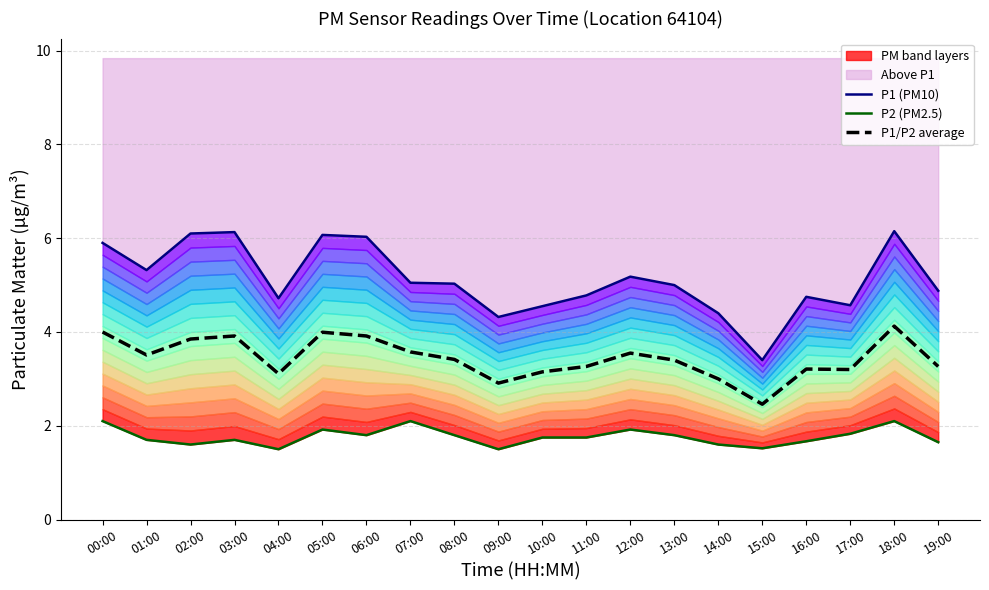

Reading right to left, transcribe all the data shown in this chart.

P1 (PM10): 4.9	6.2	4.6	4.8	3.4	4.4	5.0	5.2	4.8	4.5	4.3	5.0	5.0	6.0	6.1	4.7	6.1	6.1	5.3	5.9
P2 (PM2.5): 1.6	2.1	1.8	1.7	1.5	1.6	1.8	1.9	1.8	1.8	1.5	1.8	2.1	1.8	1.9	1.5	1.7	1.6	1.7	2.1
P1/P2 average: 3.3	4.1	3.2	3.2	2.5	3.0	3.4	3.5	3.3	3.1	2.9	3.4	3.6	3.9	4.0	3.1	3.9	3.8	3.5	4.0